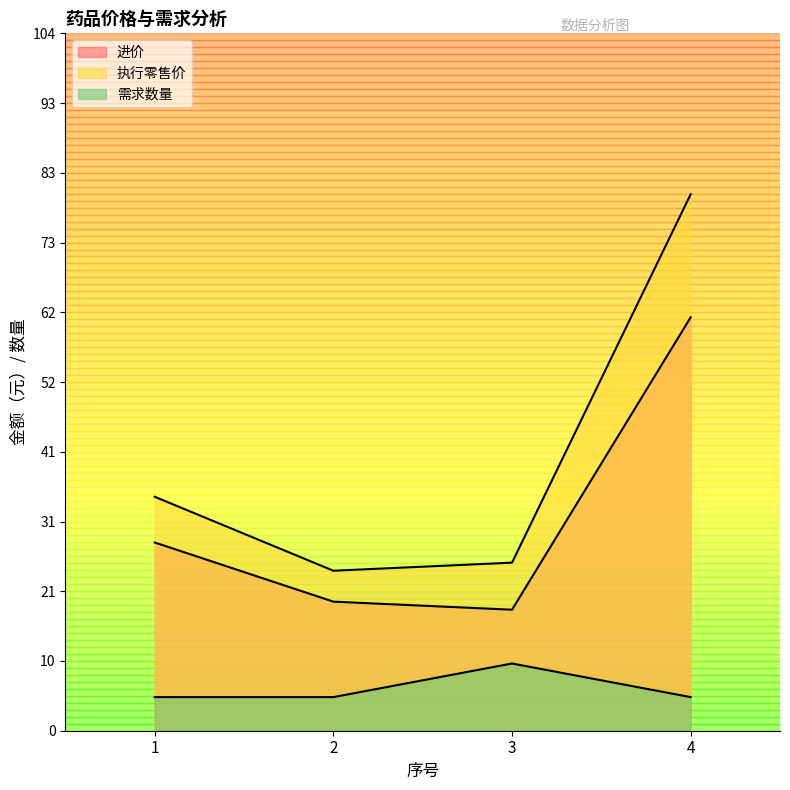

Reading left to right, extract all data points from this chart.

进价: 1=28.0	2=19.2	3=18.0	4=61.5
执行零售价: 1=34.8	2=23.8	3=25.0	4=79.8
需求数量: 1=5.0	2=5.0	3=10.0	4=5.0